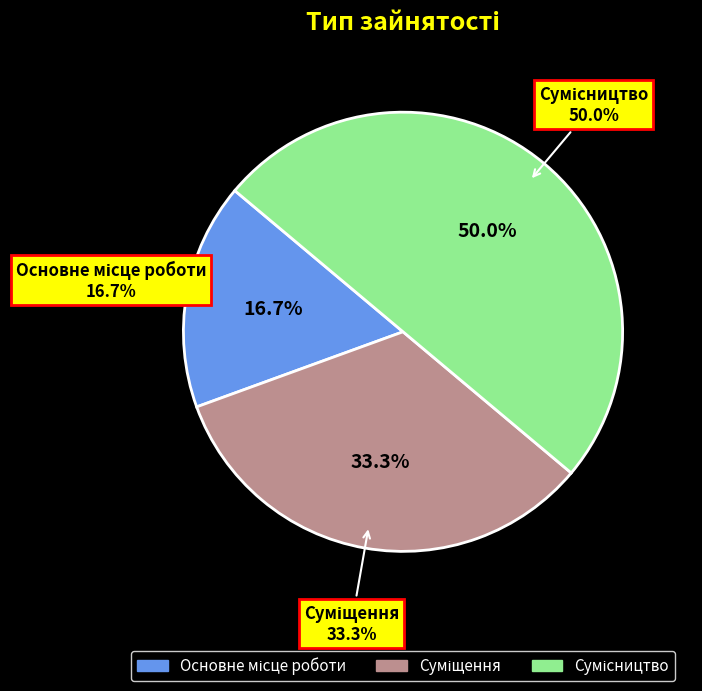

The Основне місце роботи slice represents 17% of the pie. True or false?

True